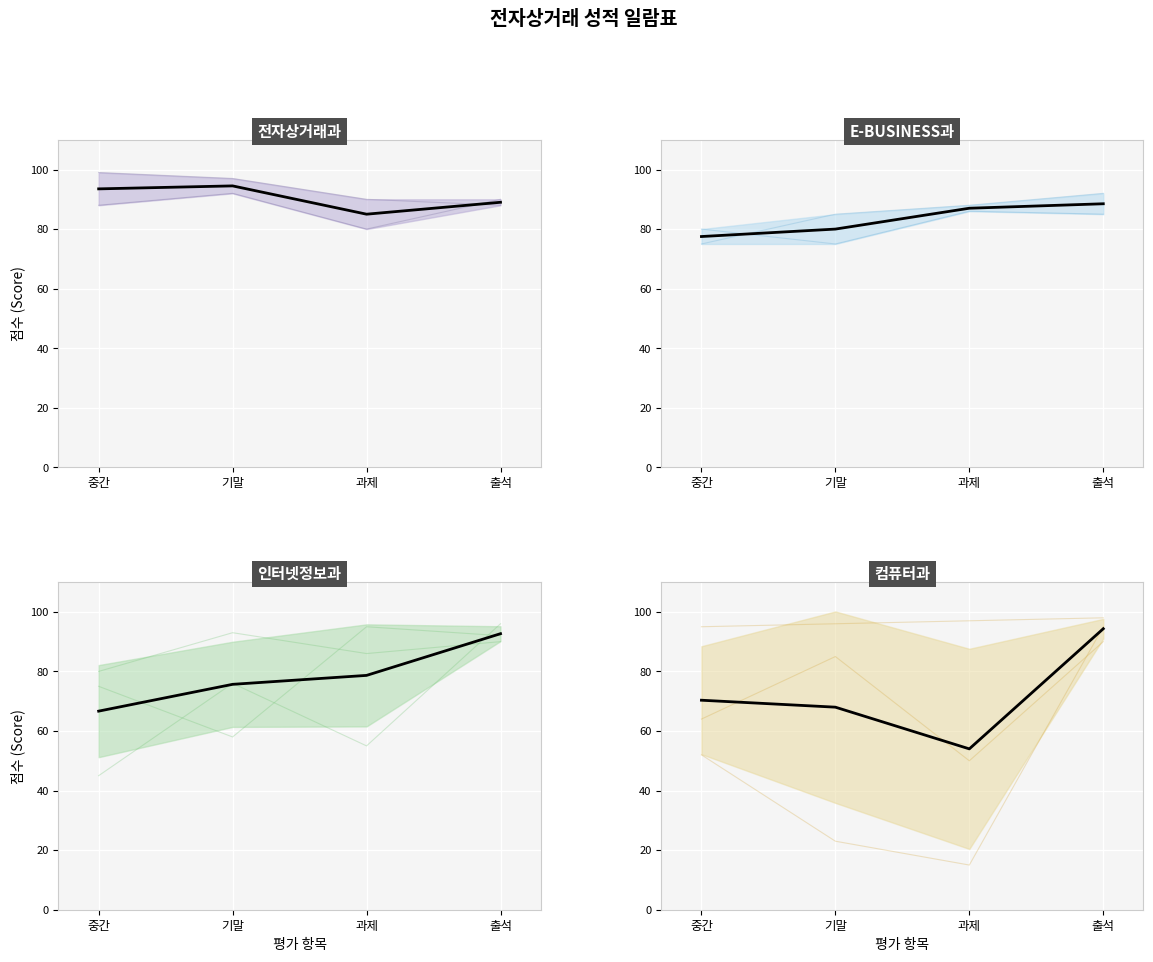

The value at 출석 is 48.6. True or false?

False